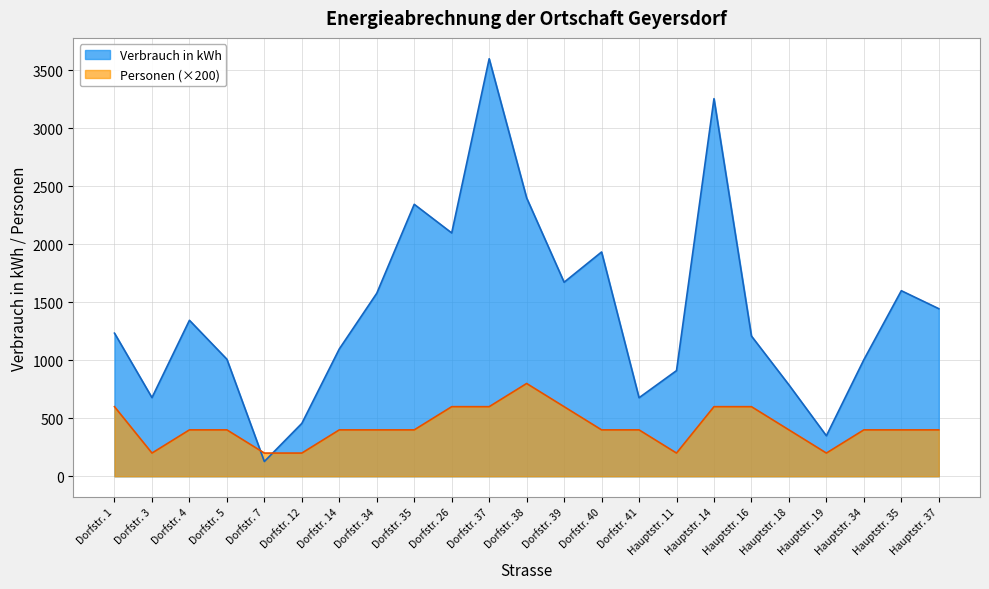

How many data points does each series have?

23